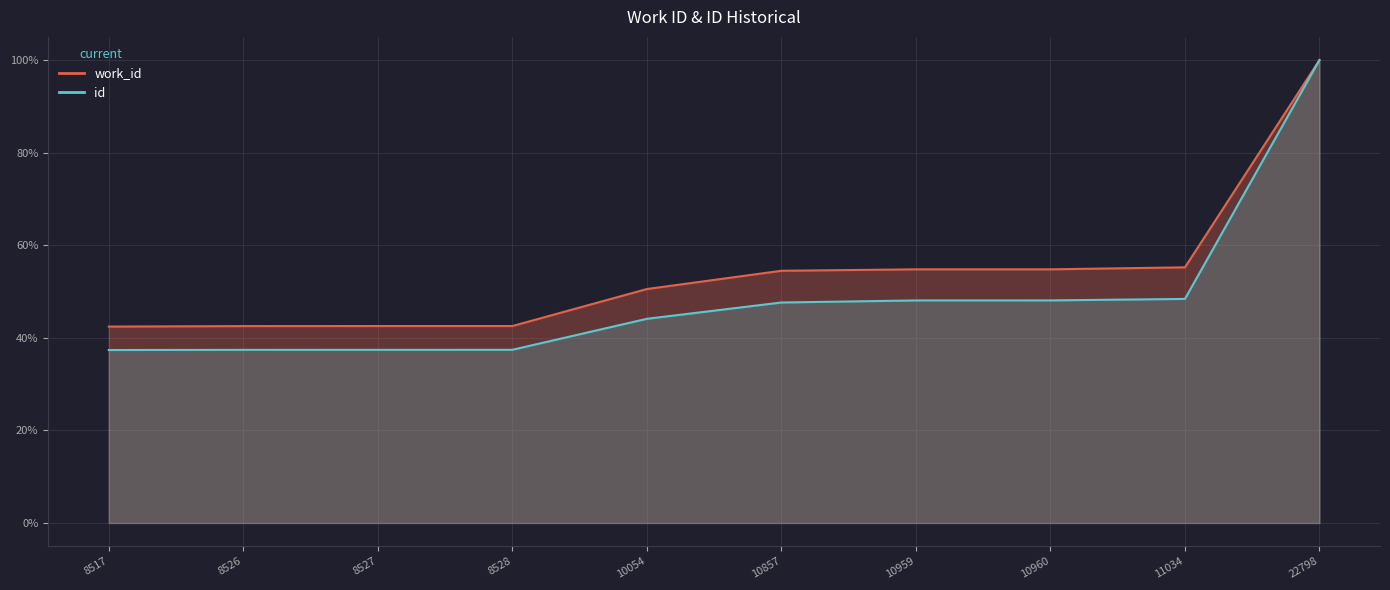

At which label does work_id reach its minimum?

8517